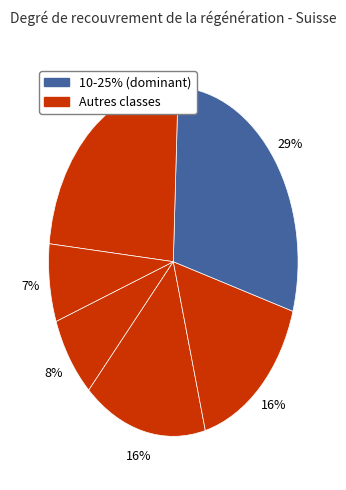

How many slices are in this pie chart?

6